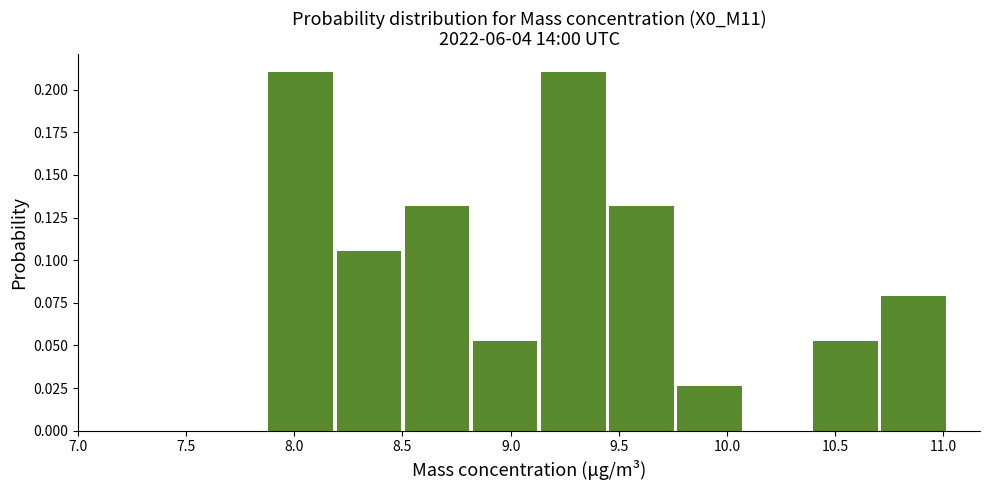

How tall is the bar that spans 9.140 to 9.455 on the x-axis? Neither the bar edges nor the heights are printed on the chart, so give them approximately, as read against the axes.

0.210